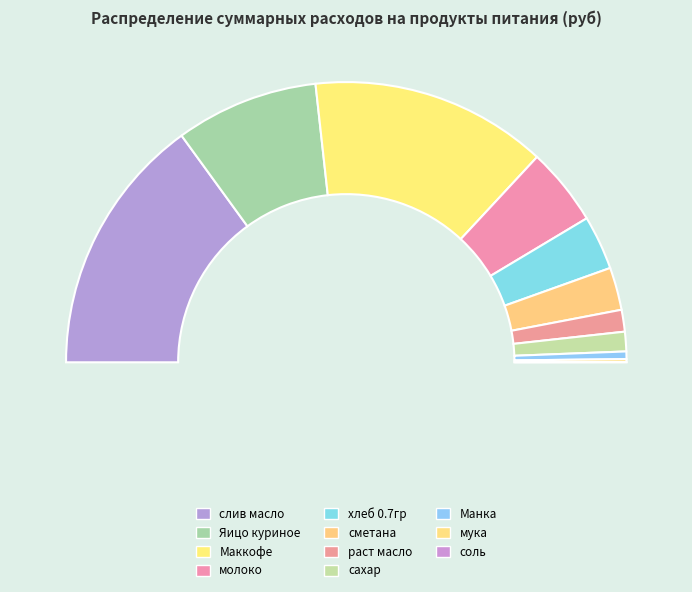

How many slices are in this pie chart?

11